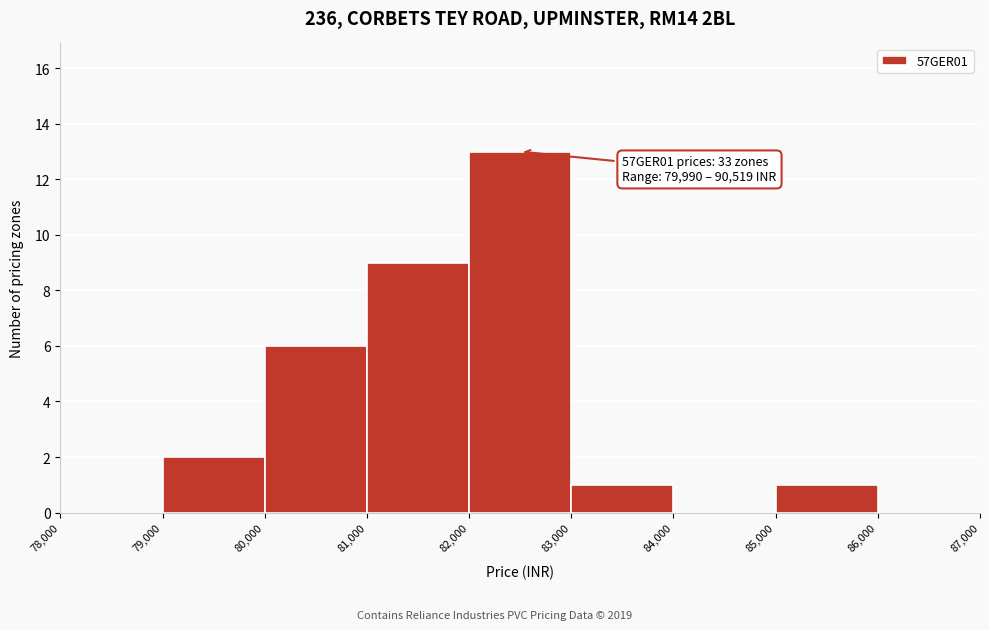

Over which range of the x-axis is the bar tallest?

82,000 to 83,000